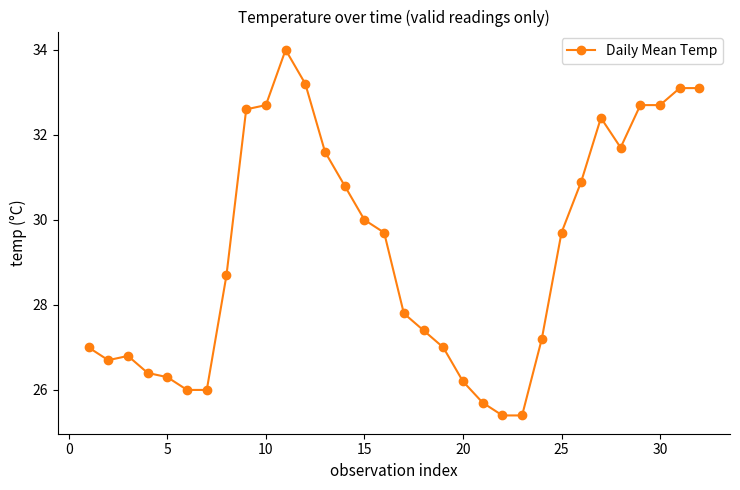

What is the value of the 6th point from the left?

26.0